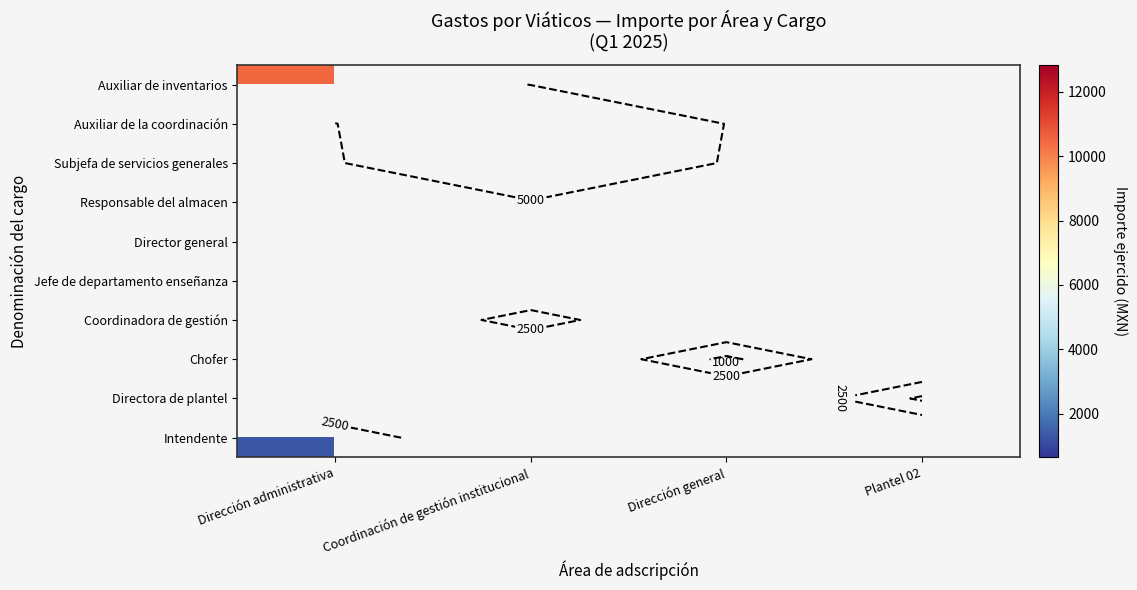

Which category has the lowest value in the Intendente series?

Dirección administrativa